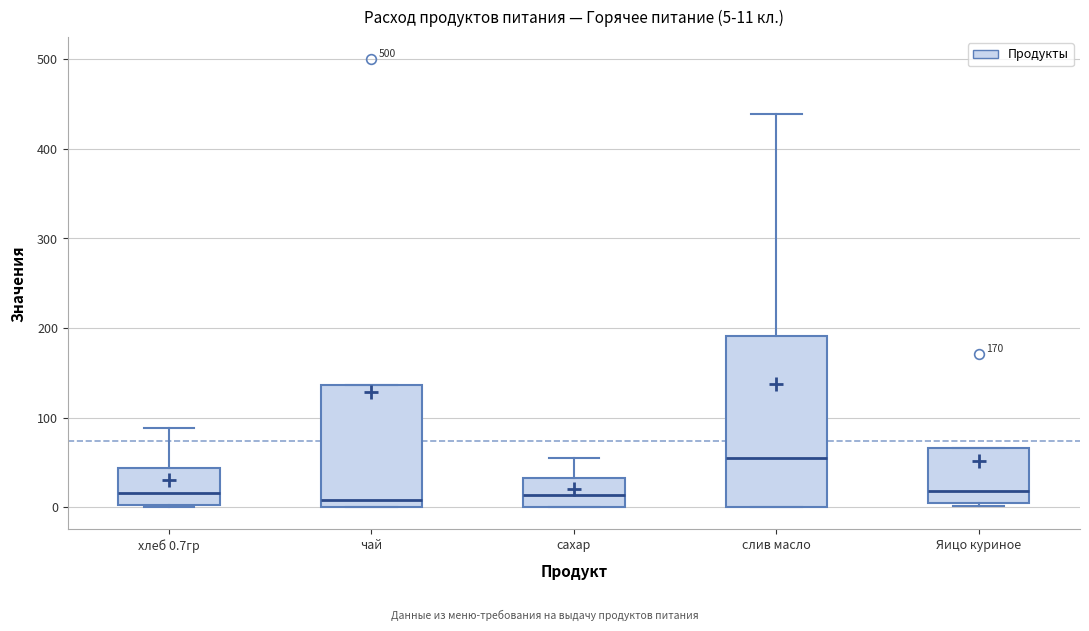

Which box is the tallest, from its lower edge to its upper edge?

слив масло